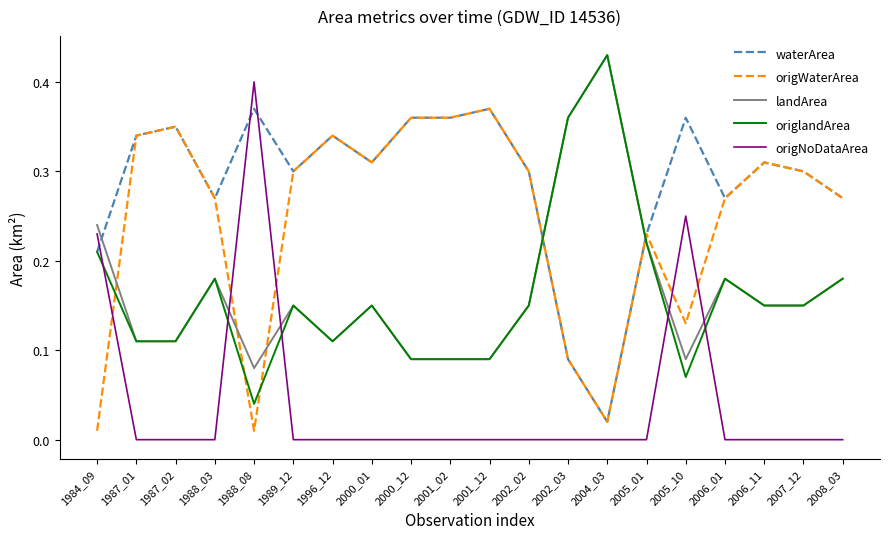

Between 2005_01 and 2005_10, which series saw the biggest shift?

origNoDataArea